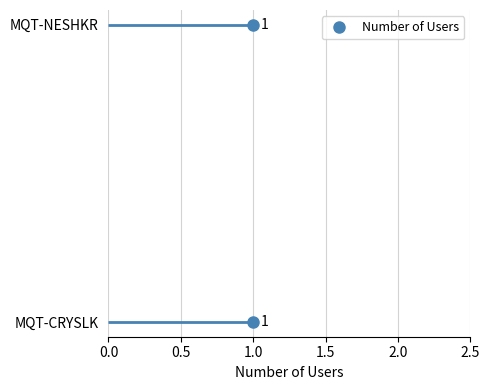

What is the difference between the values at 0.0 and 0.5?

1